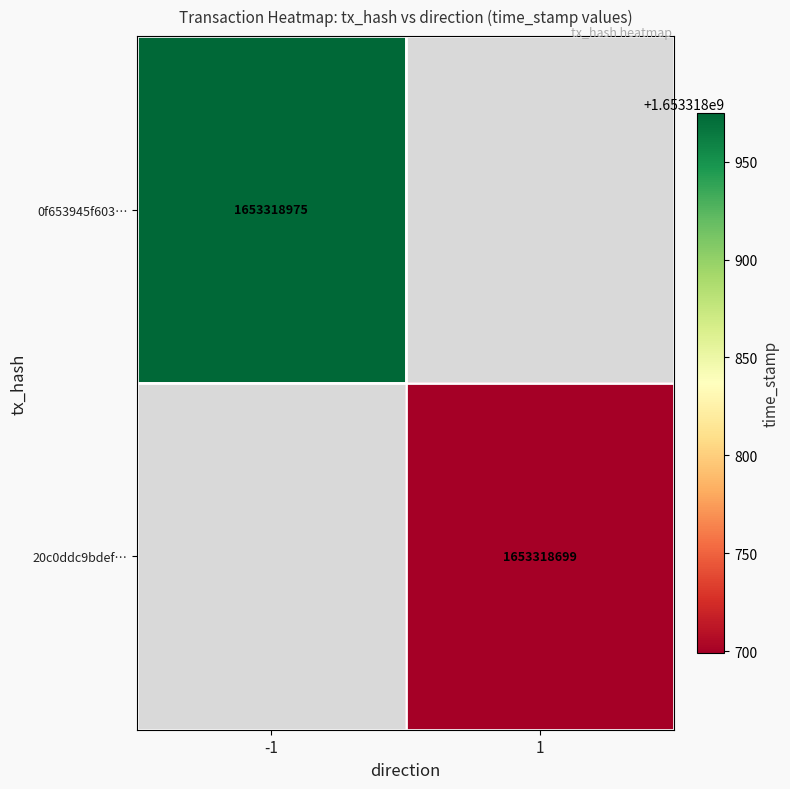

Between 0 and 1, which is larger?

1